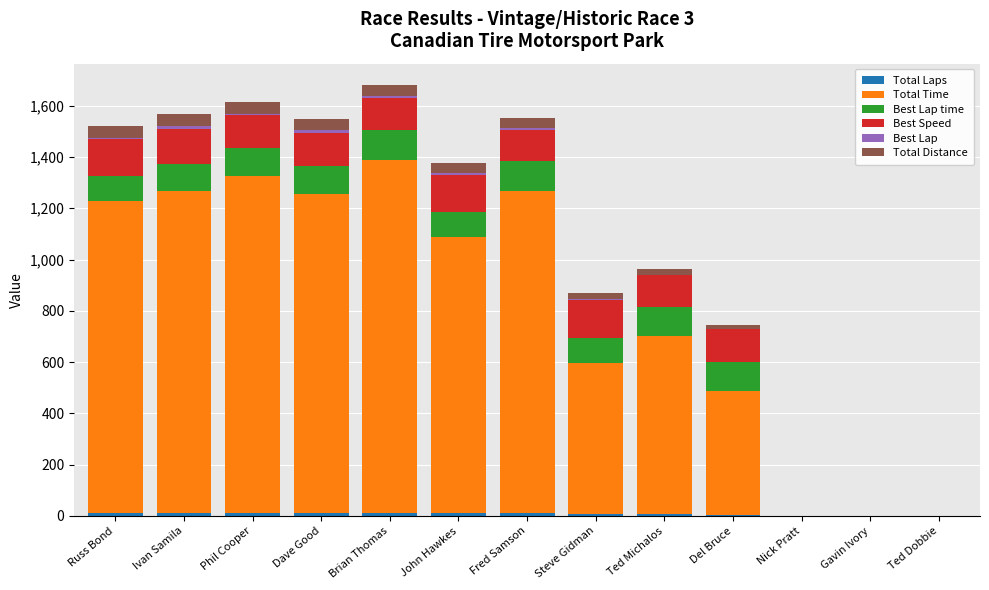

Count the number of categories in the chart.

13